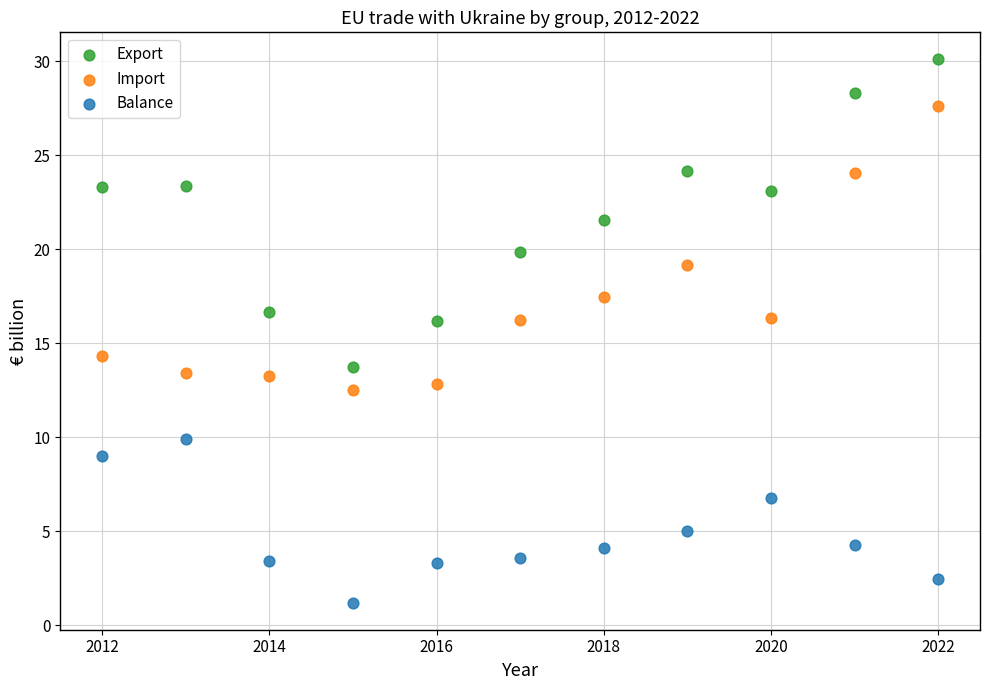

In the Export series, what Y value is closest to 21?

21.5